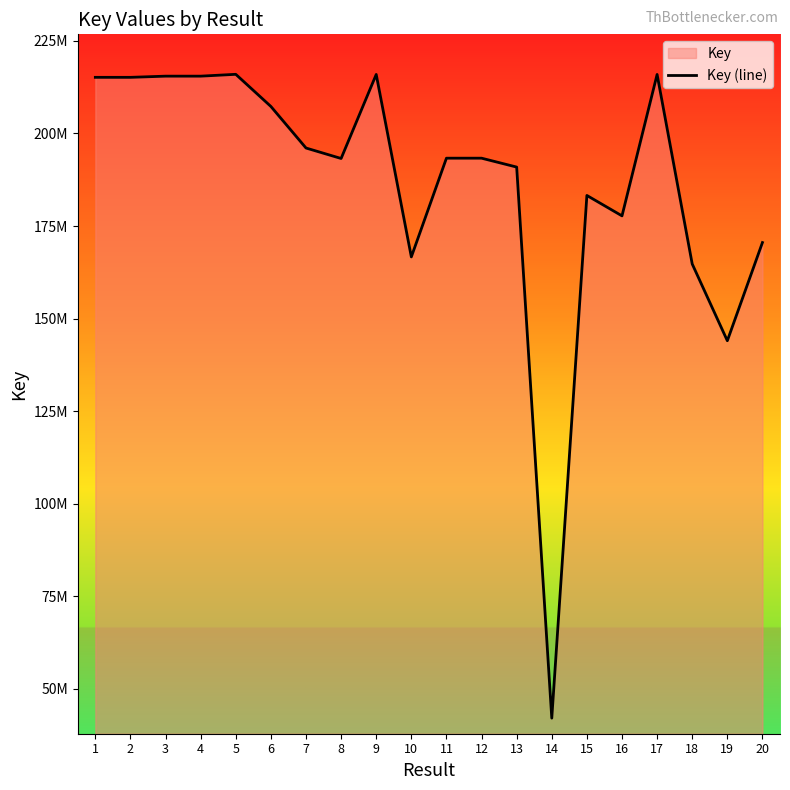

How many values exceed 193322169?

9